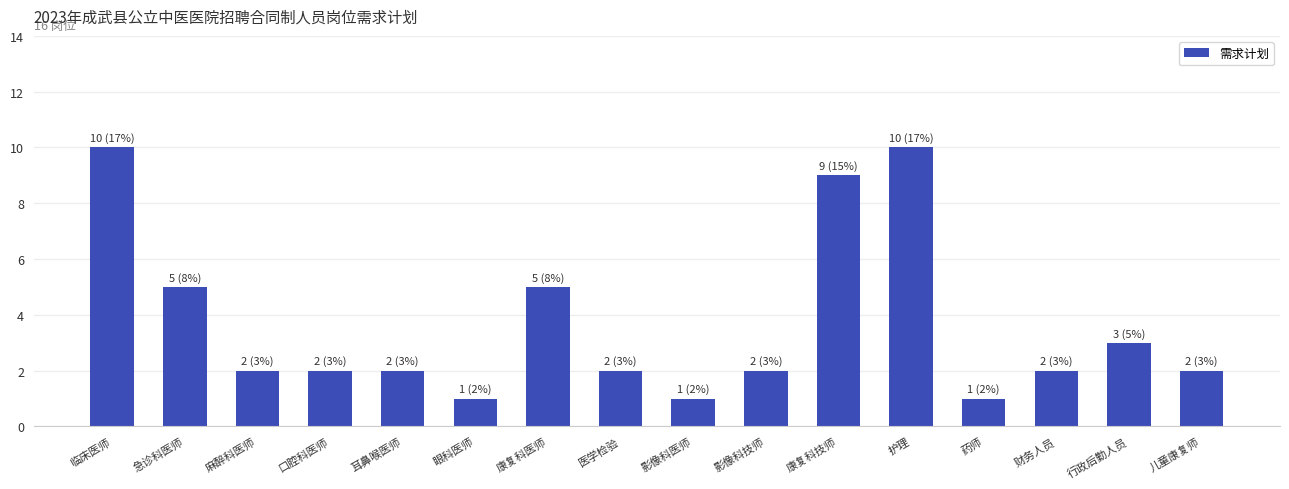

What is the sum of the values at 临床医师 and 影像科医师?

11